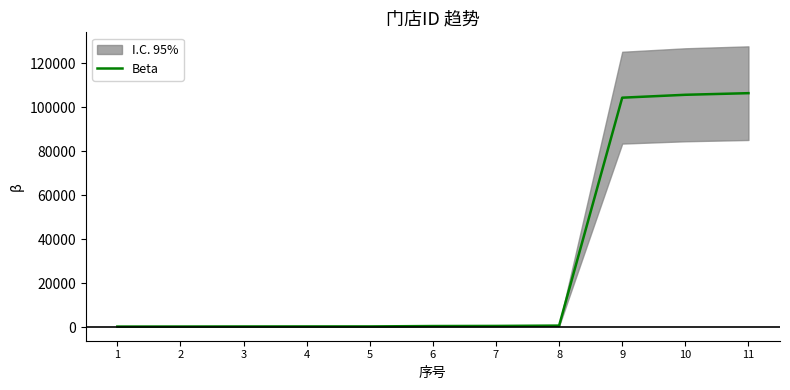

Count the number of categories in the chart.

11